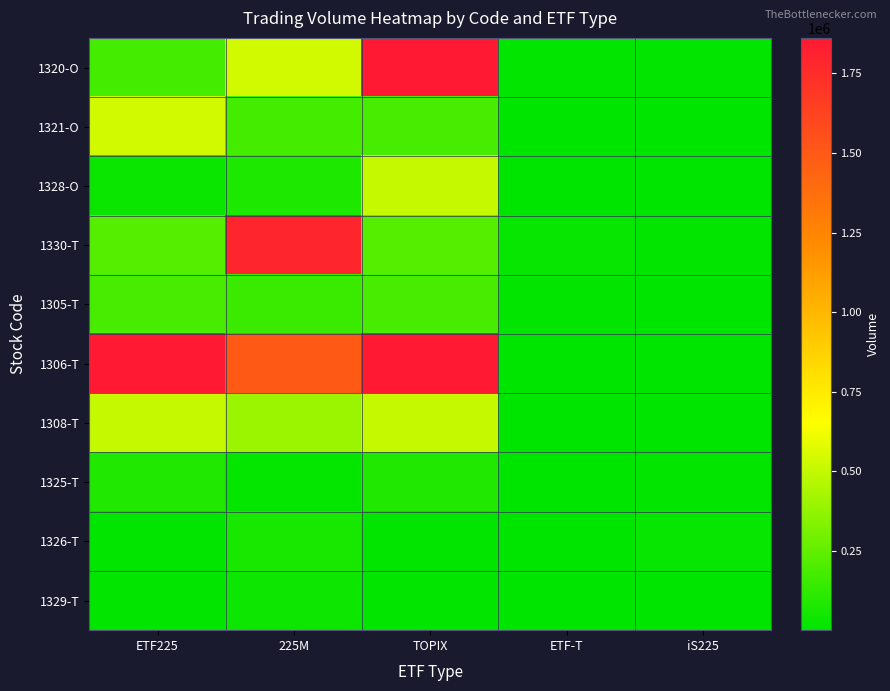

Which series changed the most between ETF225 and TOPIX?

1320-O